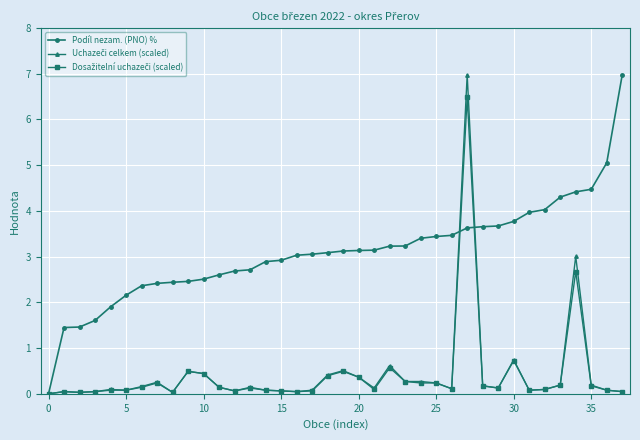

How many distinct data groups are displayed?

3